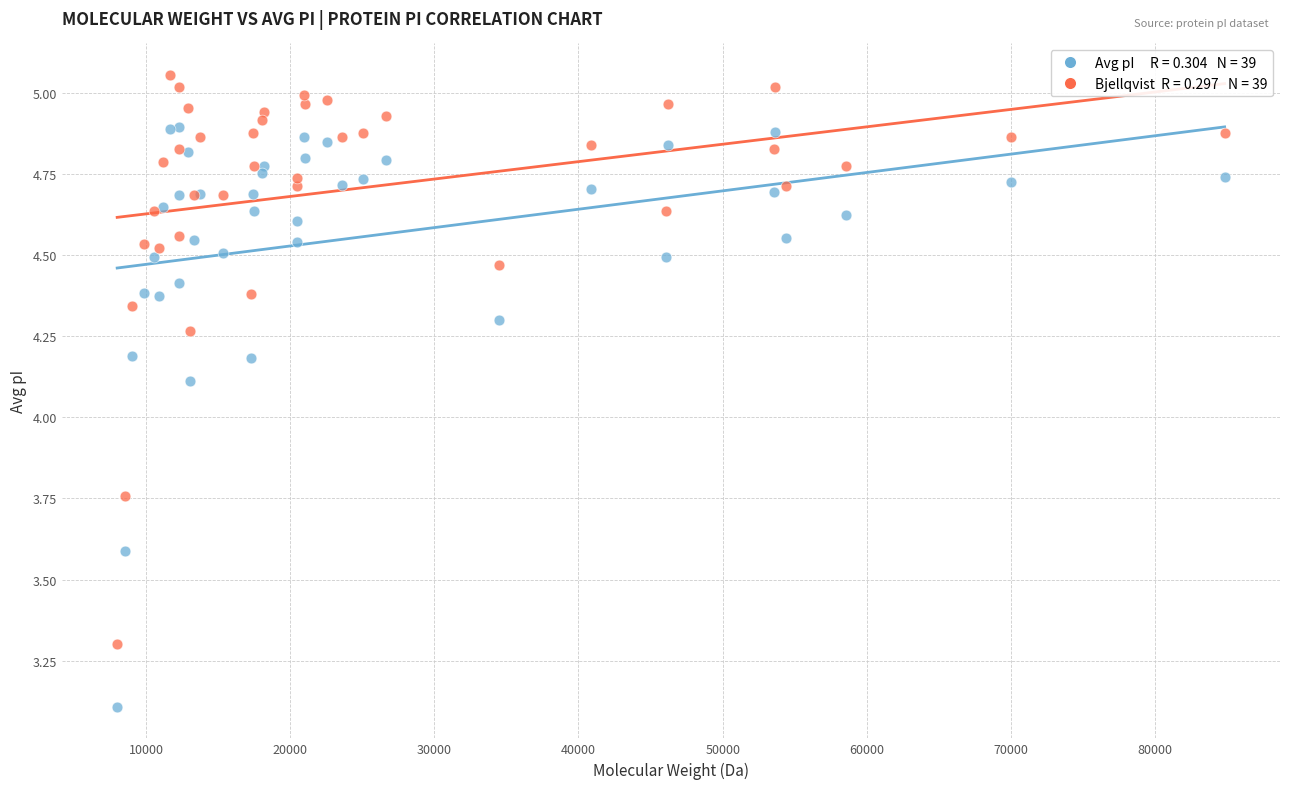

Across all series, what Y value is closest to 4?

4.1